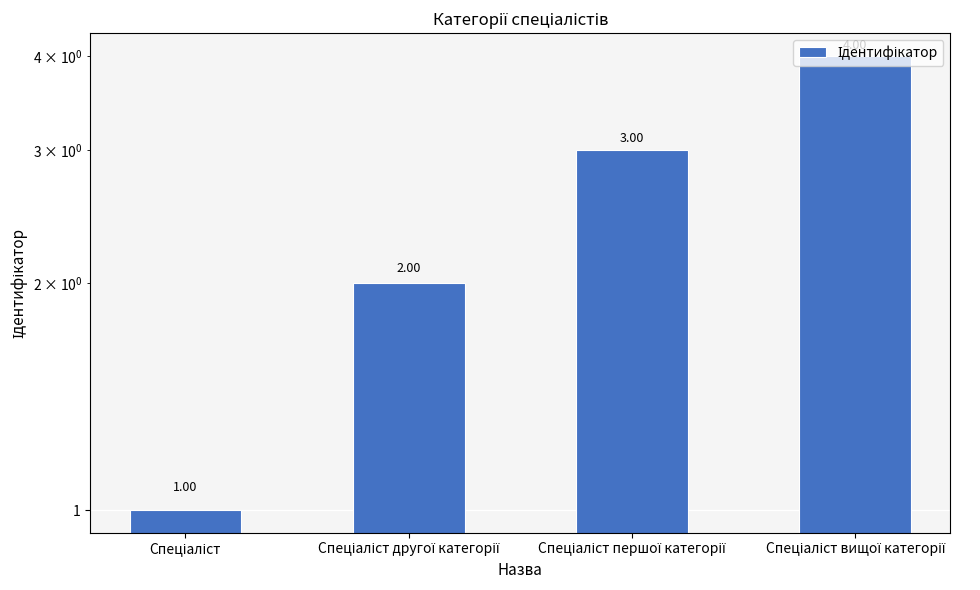

What is the maximum value shown in the chart?

4